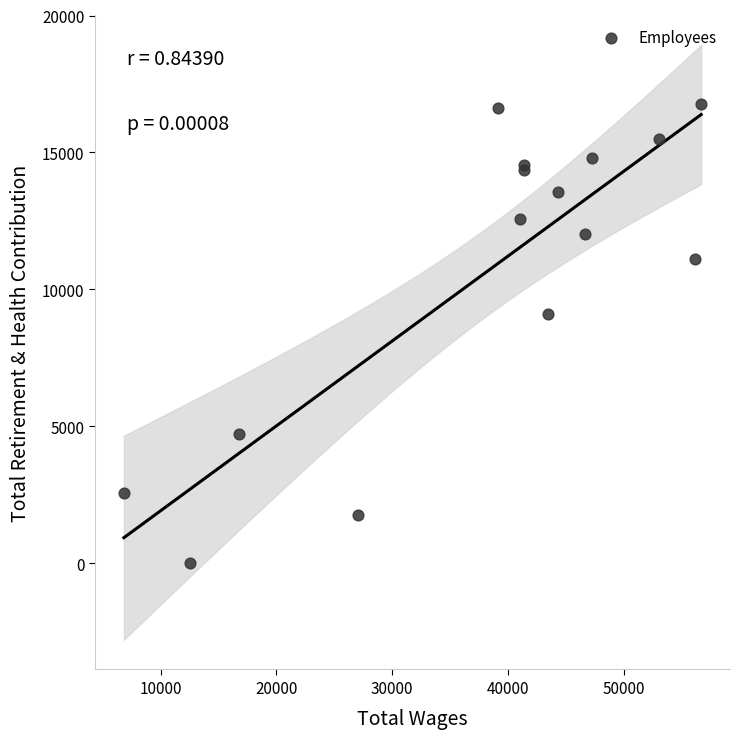

What Y value in the scatter plot is closest to 8392?

9108